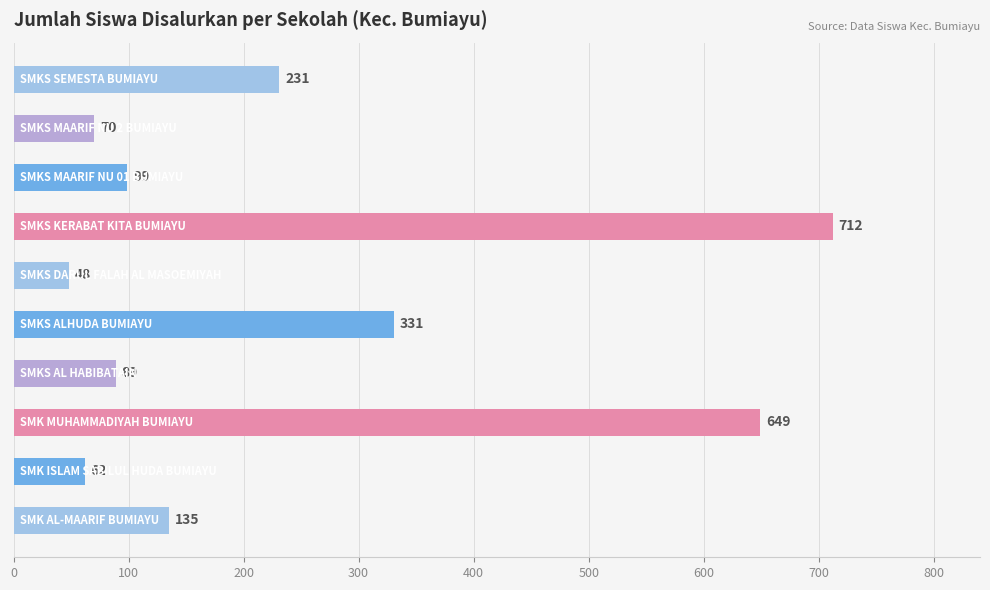

What is the smallest value displayed?

48